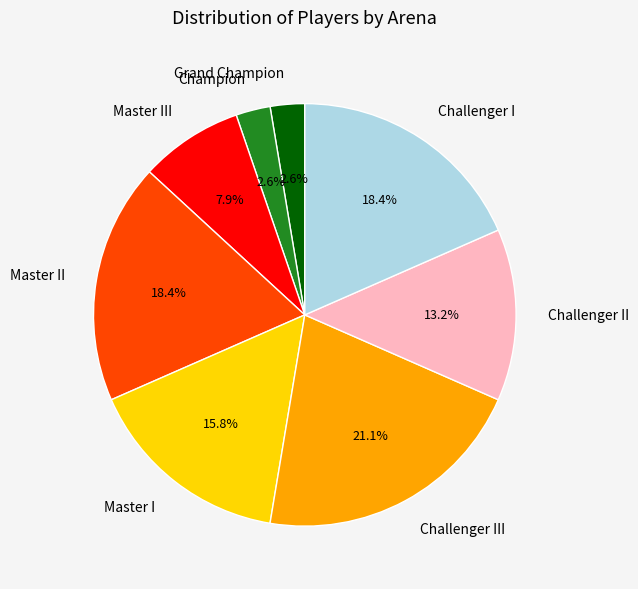

Which category has the biggest portion of the pie?

Challenger III